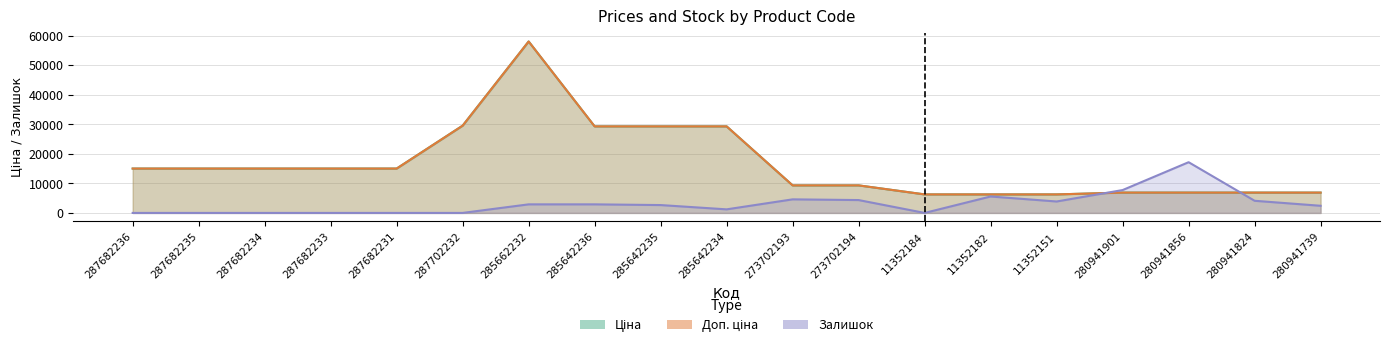

Rank the series at 11352184 from highest to lowest value.

Ціна, Доп. ціна, Залишок